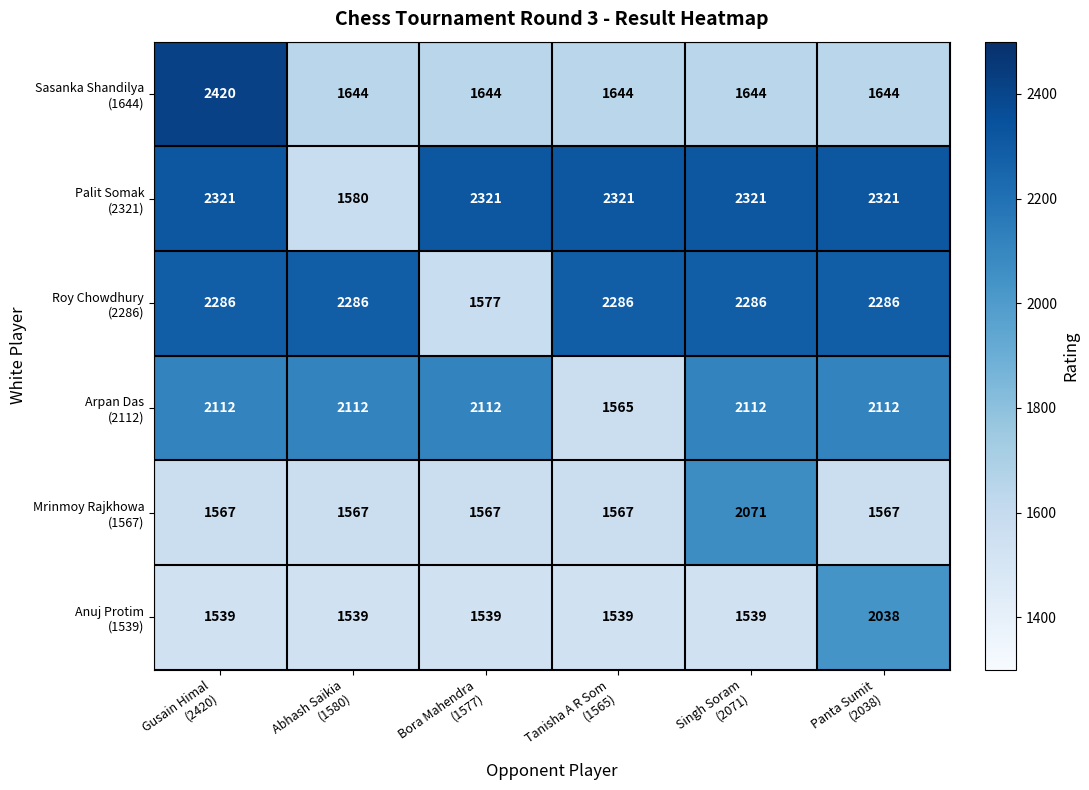

What is the maximum value shown in the chart?

2420